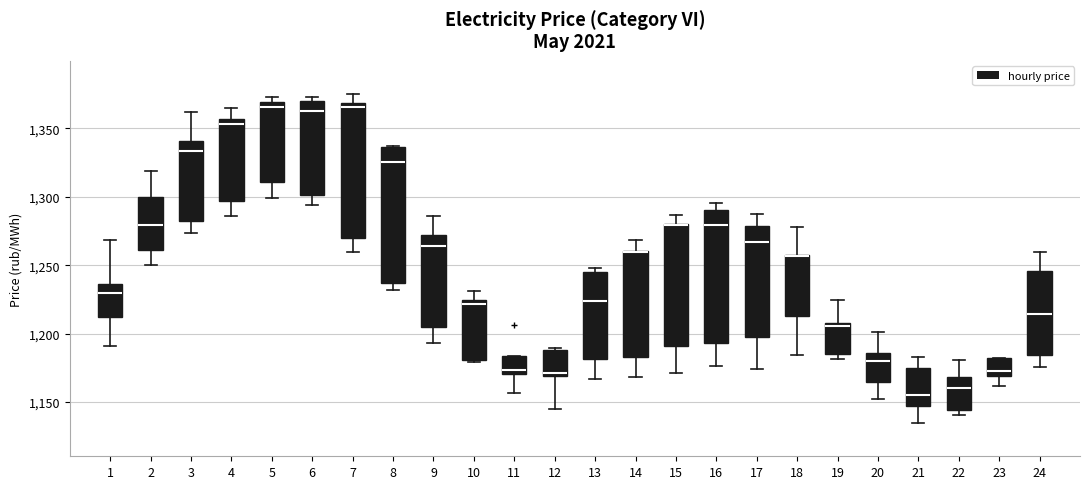

Where does the median line of the box at x = 7 sit on the y-axis? The values are not printed on the chart, so give them approximately, as read against the axis.

1365